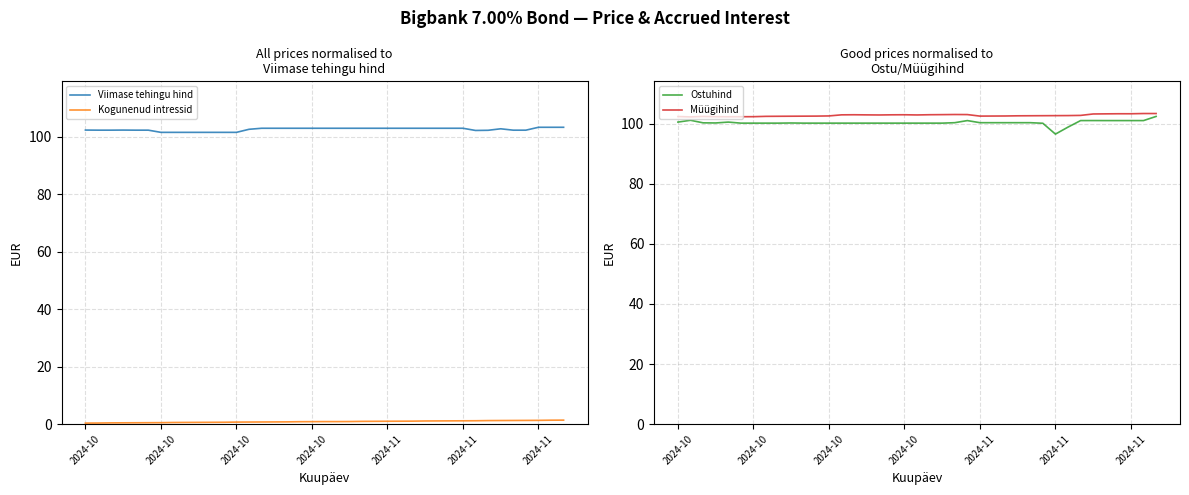

Which series changed the most between 2024-11 and 23?

Viimase tehingu hind